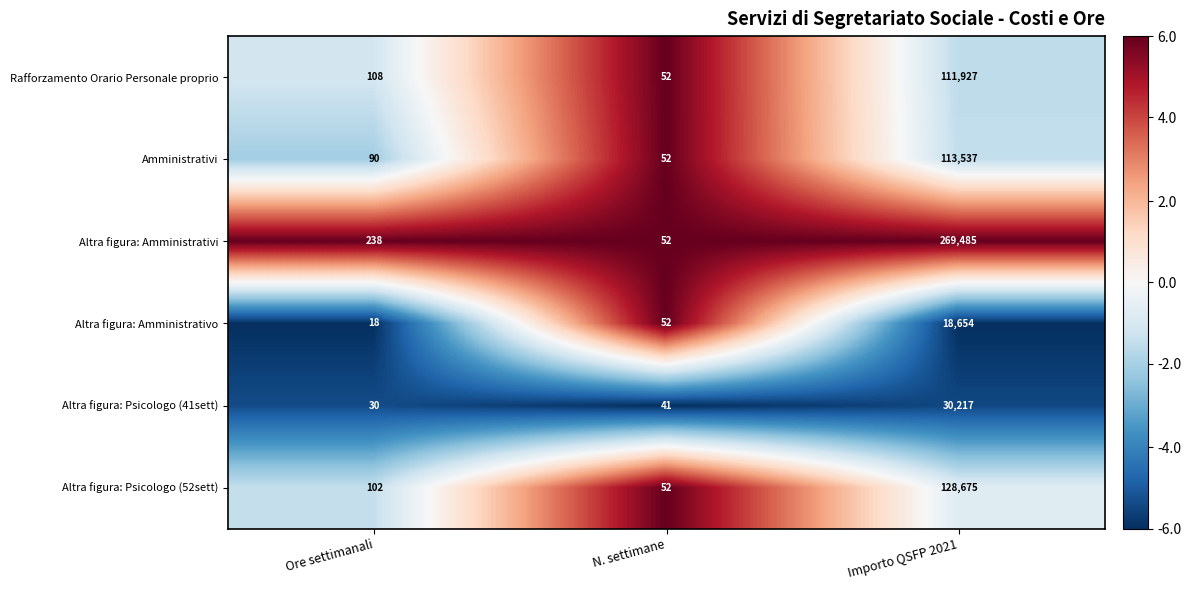

What is the difference between the maximum and minimum values in the Altra figura: Amministrativi series?

269433